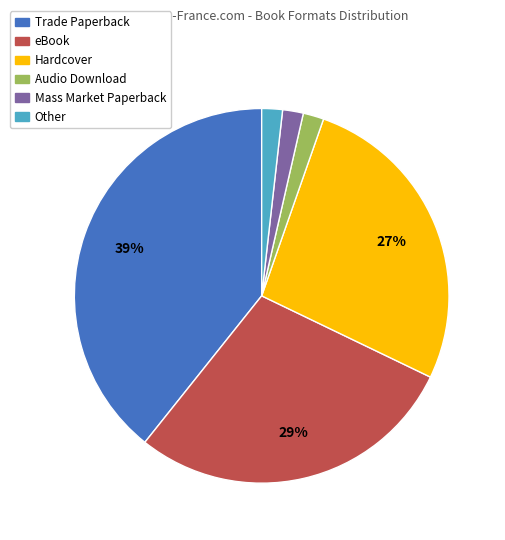

Does eBook represent more than half of the total?

No